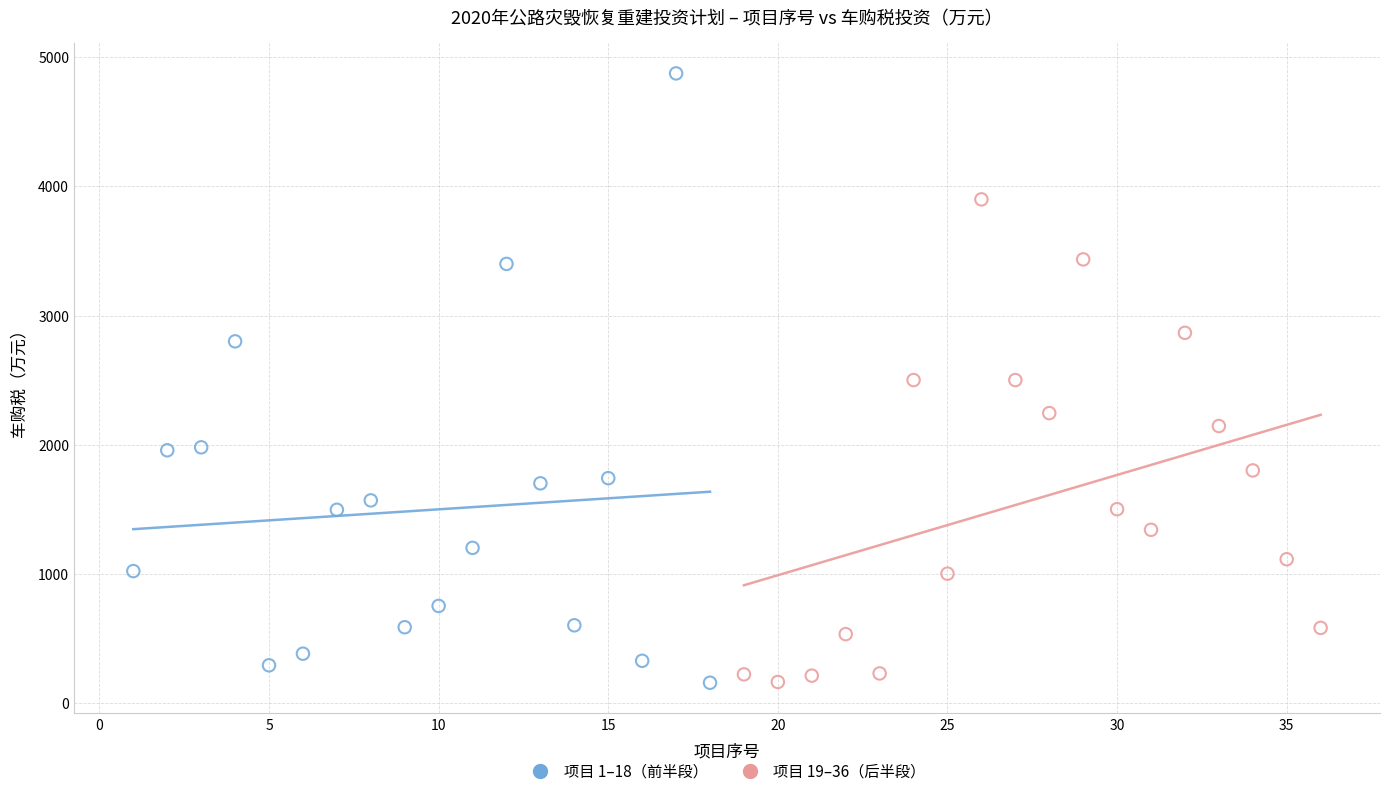

Which series has the widest spread of Y values?

项目 1–18（前半段）